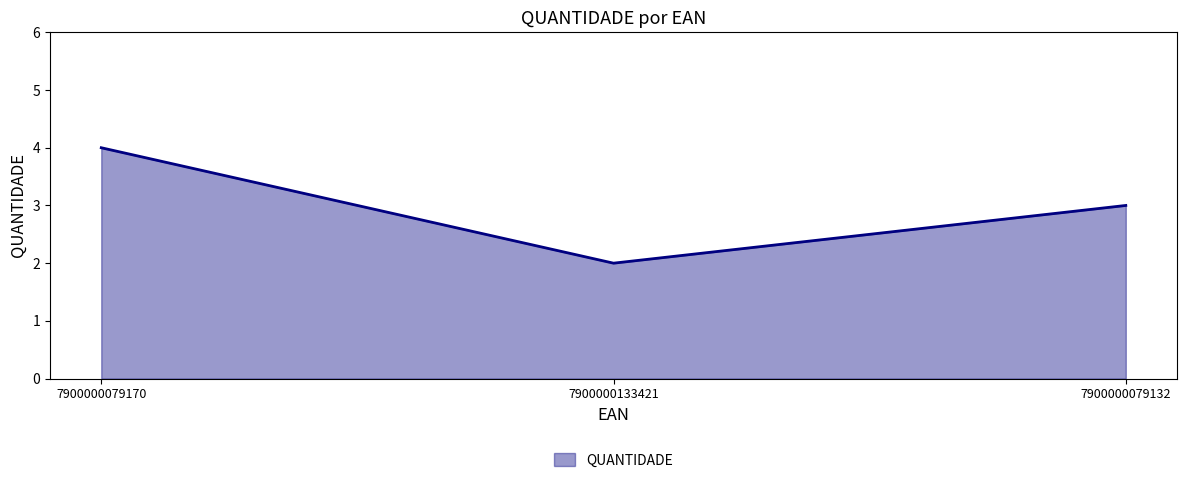

Reading left to right, list all the values displayed in this chart.

7900000079170=4	7900000133421=2	7900000079132=3